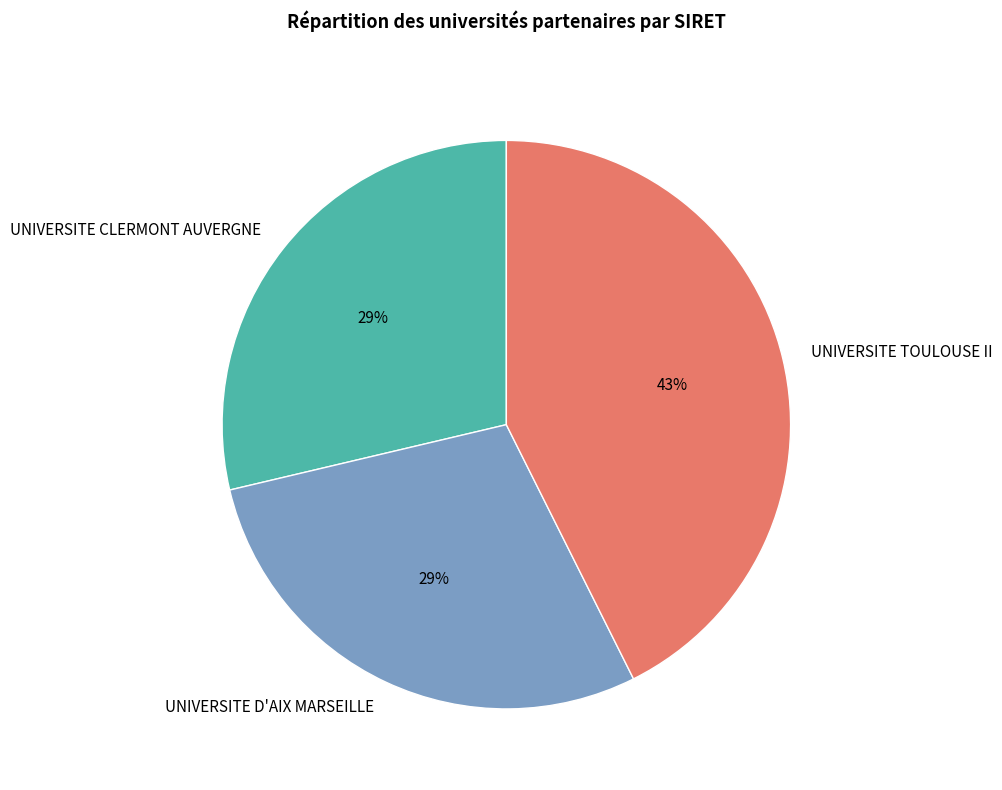

Count the number of slices in the pie.

3